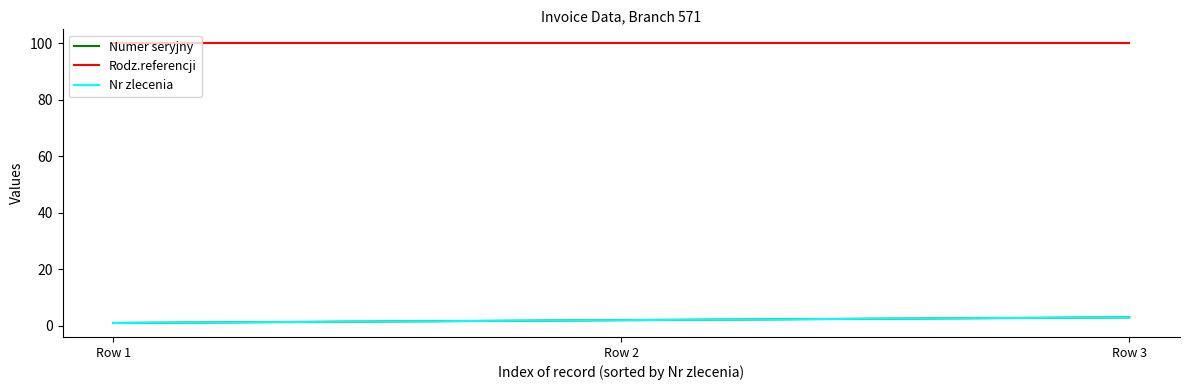

Is this an area chart (filled region under the line)?

No